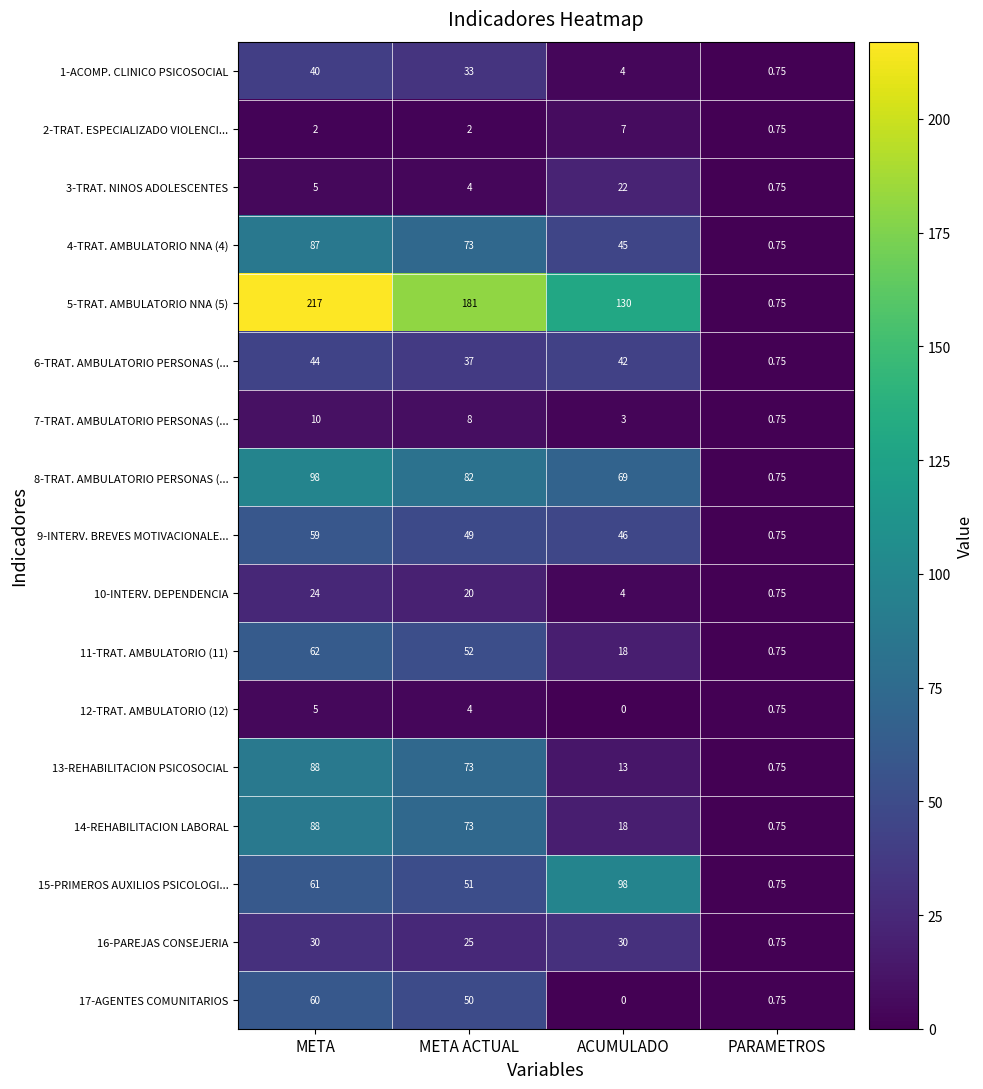

Which label corresponds to the largest value in the chart?

META